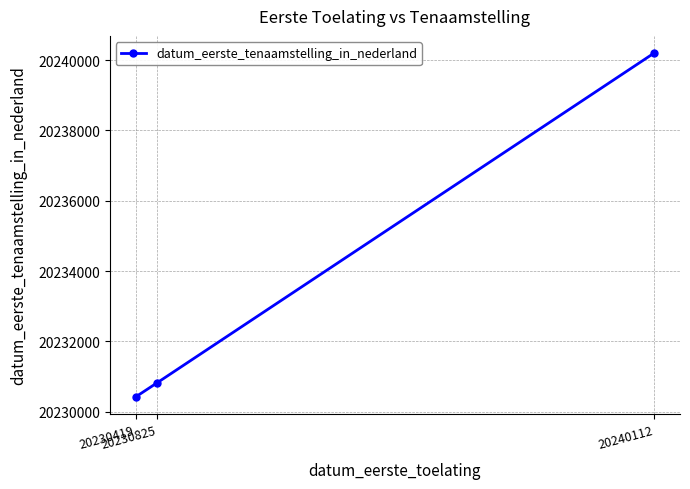

At which label is the value closest to 20235310?

20230825